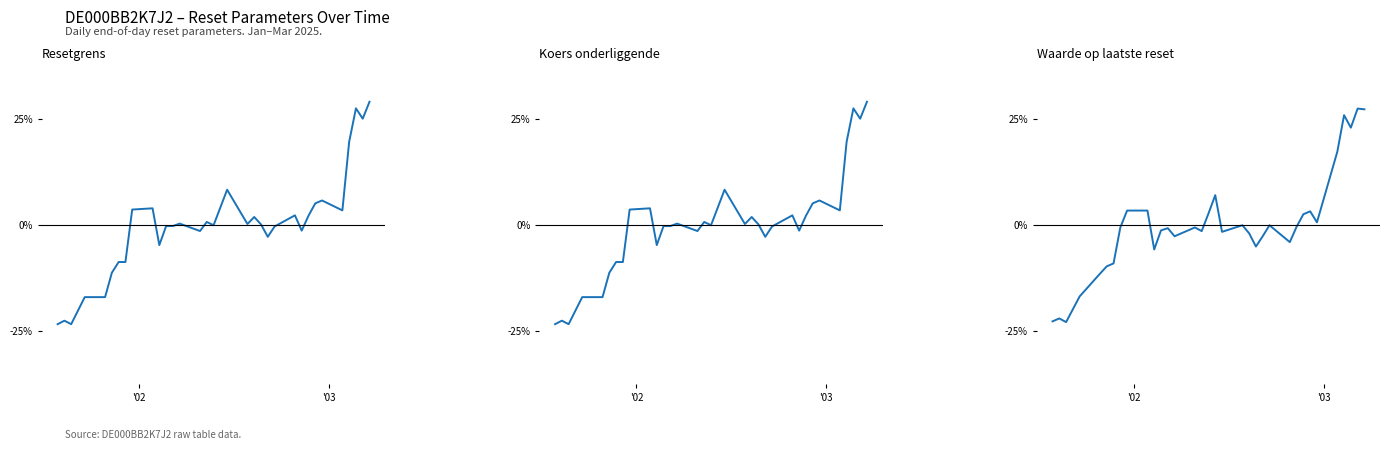

How many lines are shown in the chart?

3